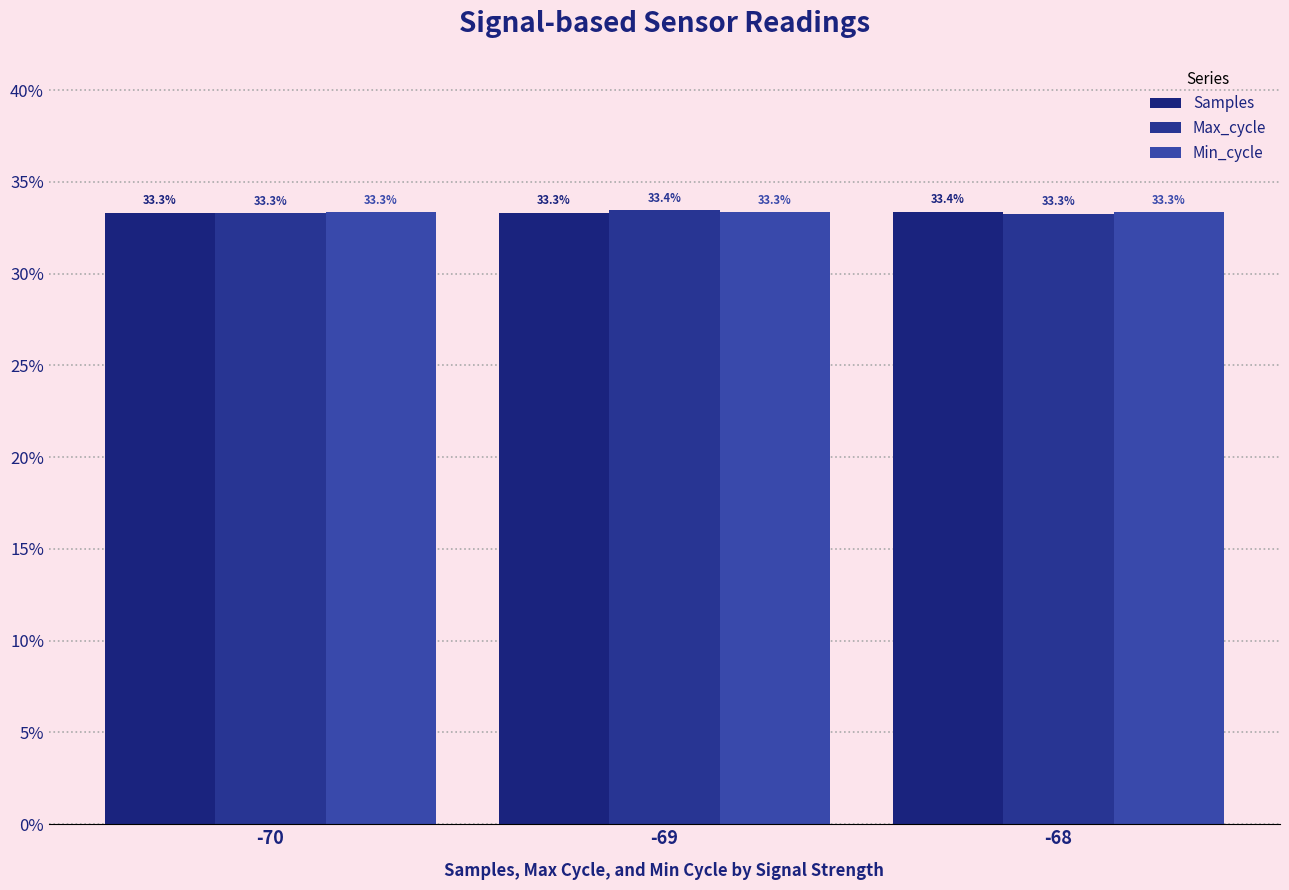

What is the sum of the Min_cycle values at -70 and -68?

66.7